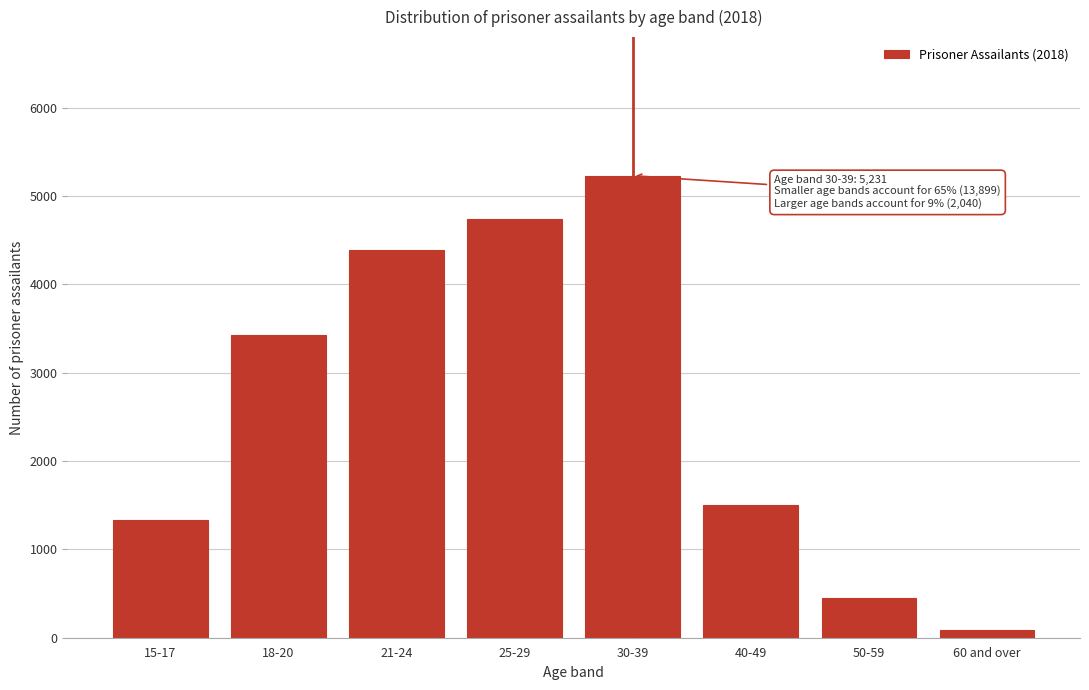

Reading left to right, transcribe all the data shown in this chart.

15-17=1338	18-20=3430	21-24=4389	25-29=4742	30-39=5231	40-49=1503	50-59=446	60 and over=91